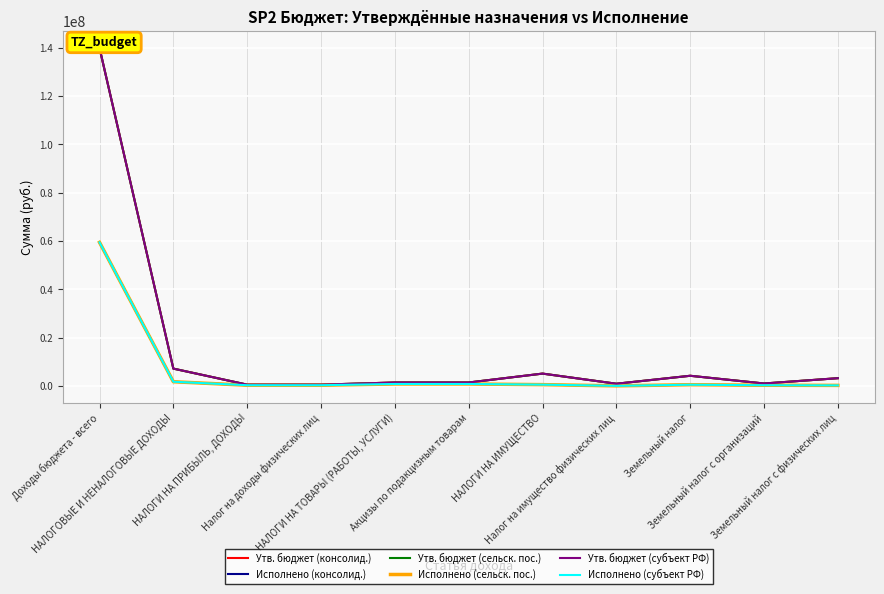

What is the value of the Утв. бюджет (консолид.) point at the 10th from the left?

1000000.0